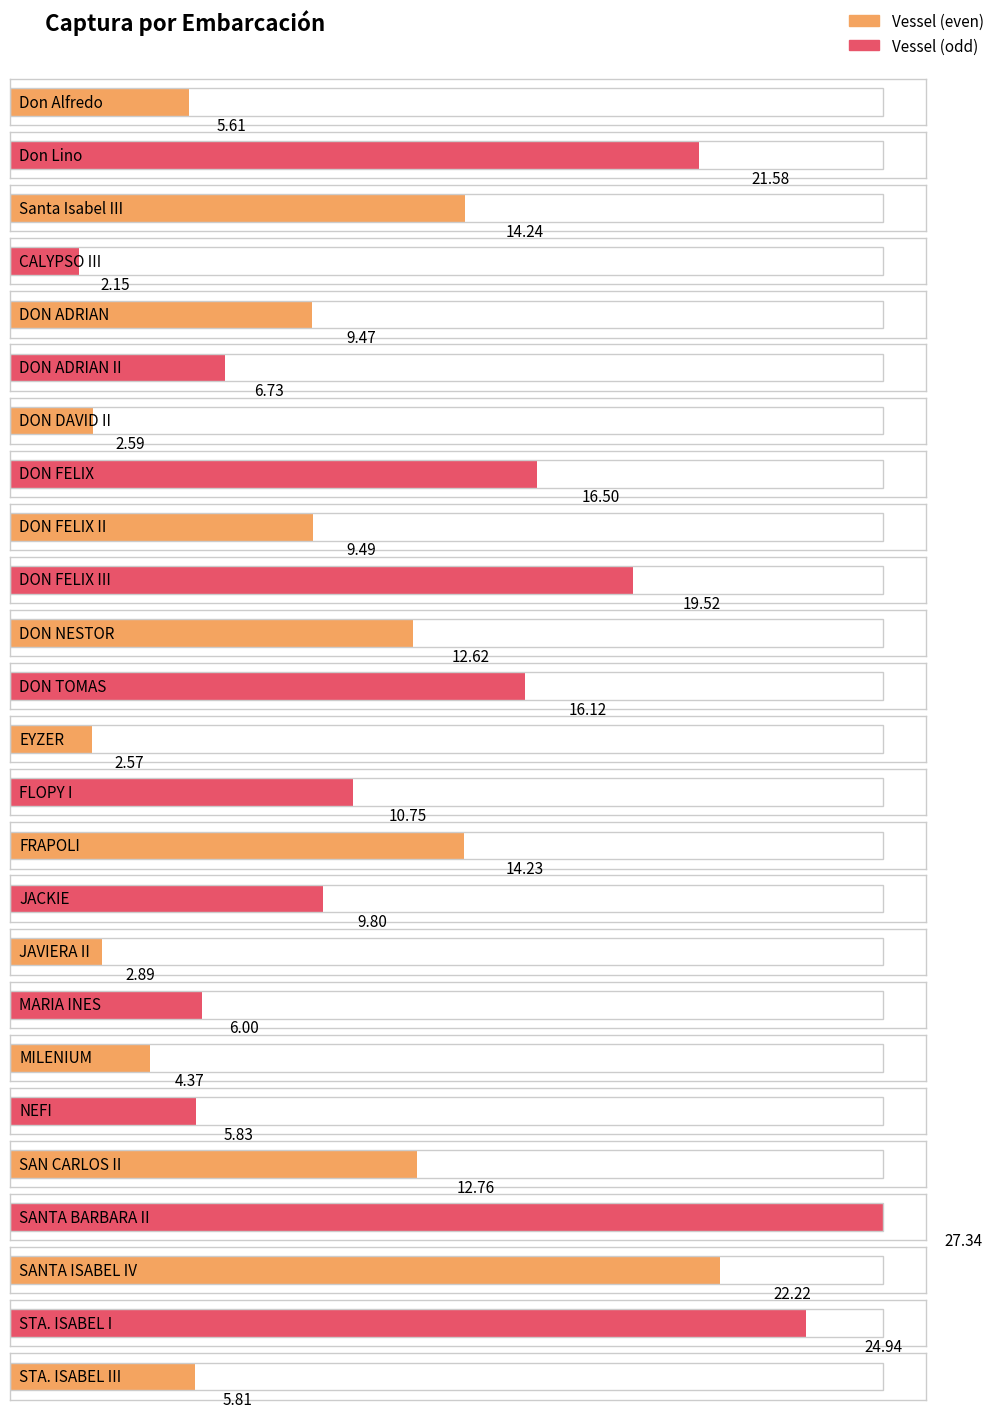

What is the value of the 21st bar from the left?

12.8